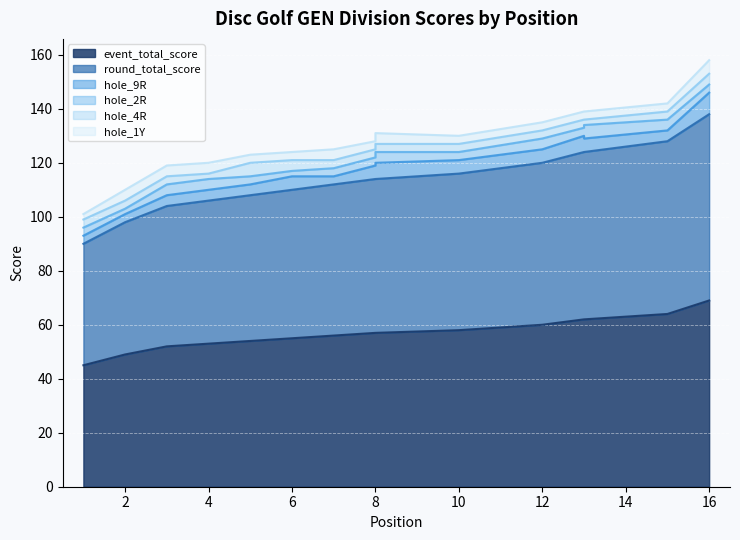

What is the total value across all series at 10?

130